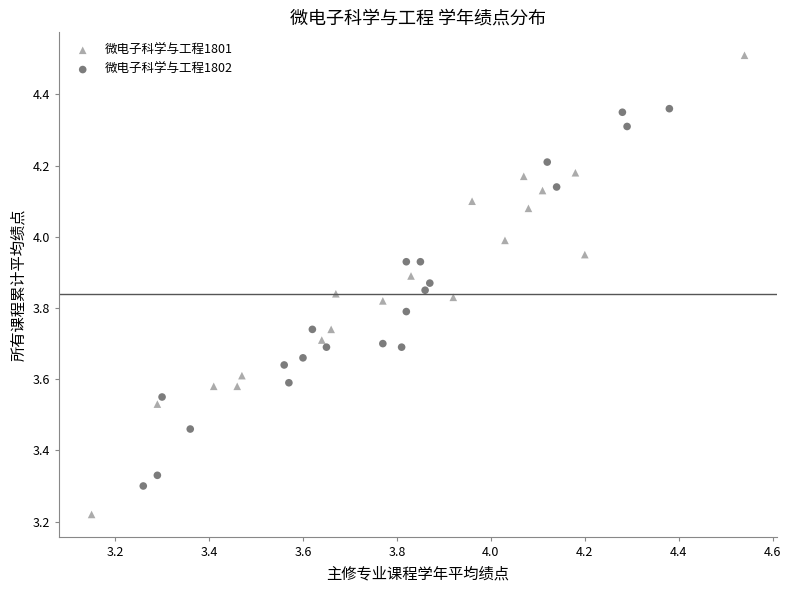

Which series contains the highest Y value?

微电子科学与工程1801